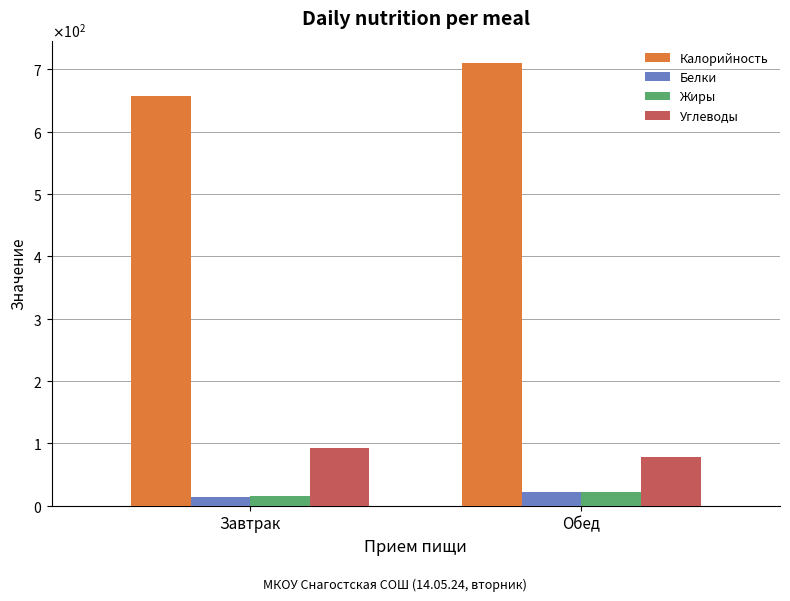

What are all the series names shown in the legend?

Калорийность, Белки, Жиры, Углеводы